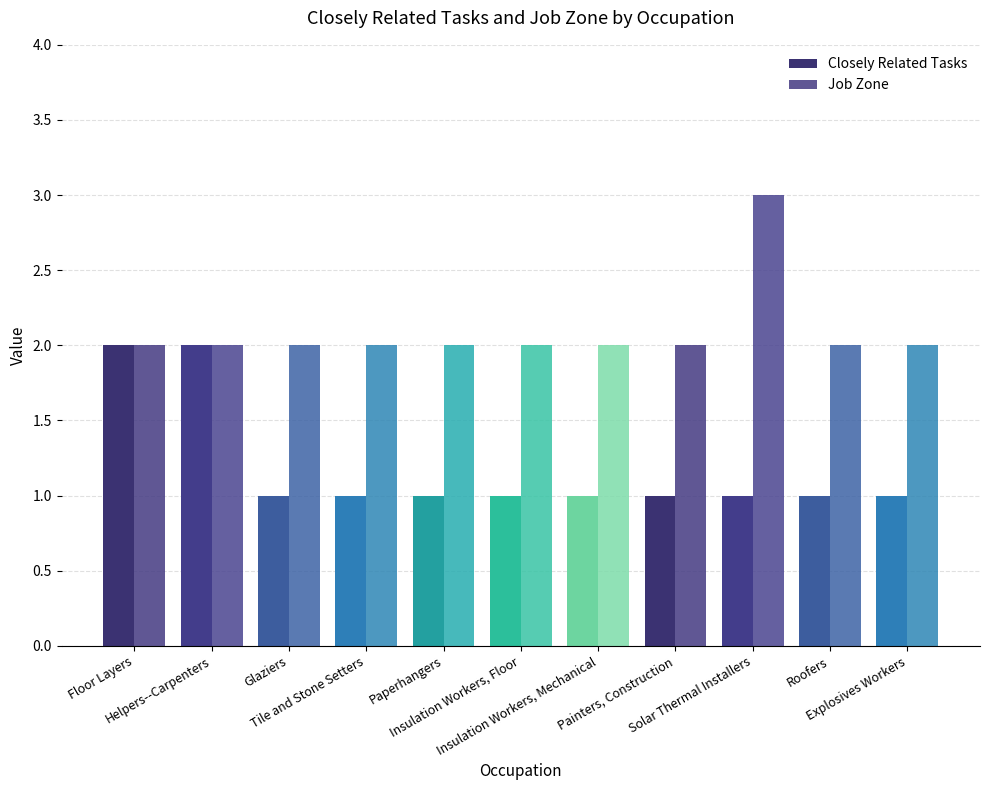

What is the label of the 3rd bar from the left?

Glaziers